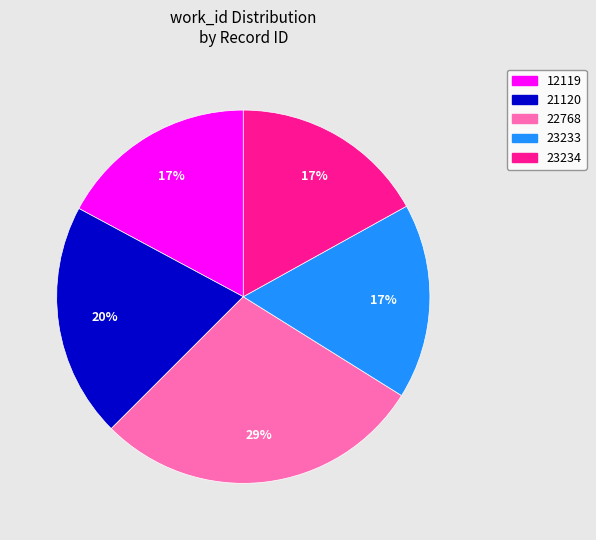

What is the largest slice in the pie chart?

22768